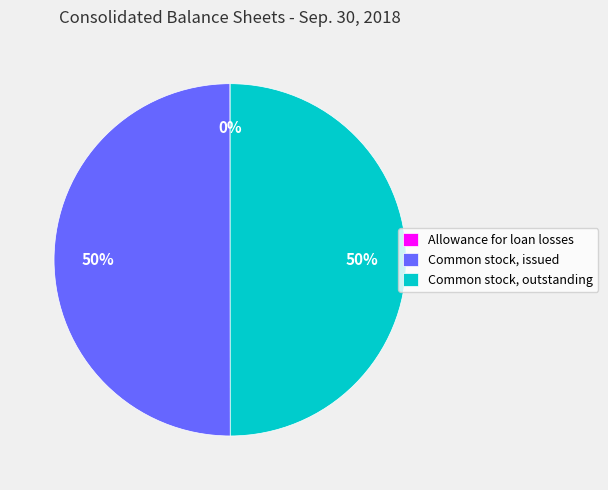

To the nearest percent, what is the average slice percentage?

33%